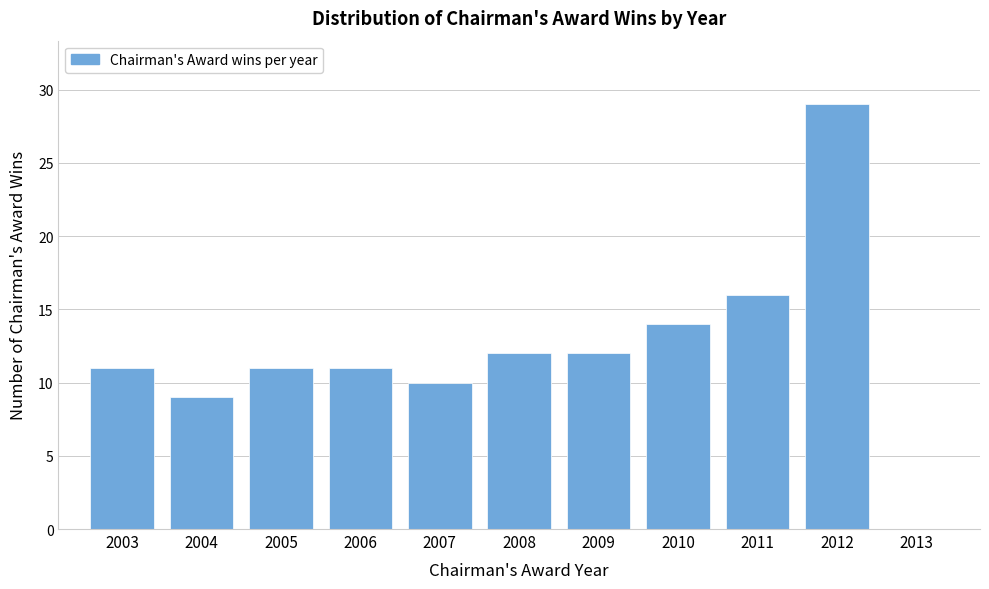

Reading left to right, extract all data points from this chart.

2003=11	2004=9	2005=11	2006=11	2007=10	2008=12	2009=12	2010=14	2011=16	2012=29	2013=0